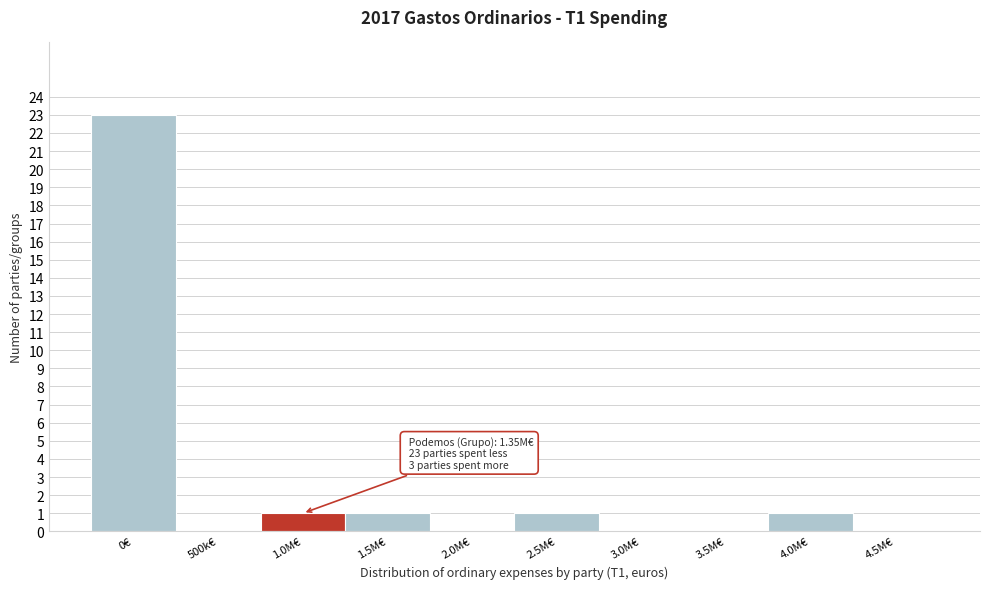

Reading left to right, extract all data points from this chart.

0€=23	500k€=0	1.0M€=1	1.5M€=1	2.0M€=0	2.5M€=1	3.0M€=0	3.5M€=0	4.0M€=1	4.5M€=0